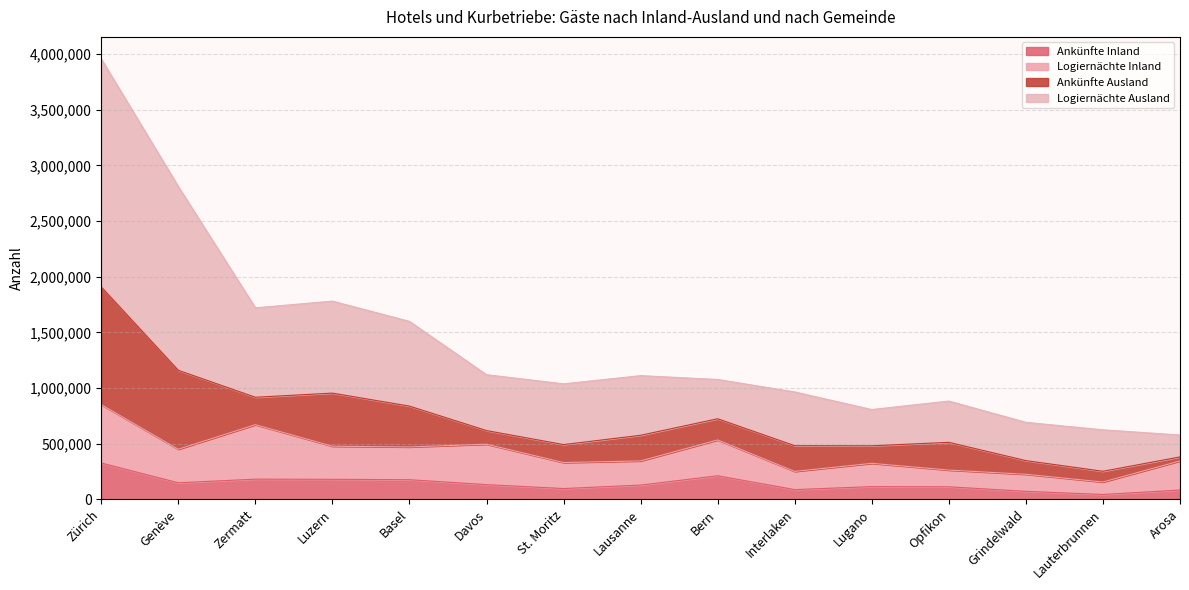

Which category has the highest value in the Ankünfte Inland series?

Zürich